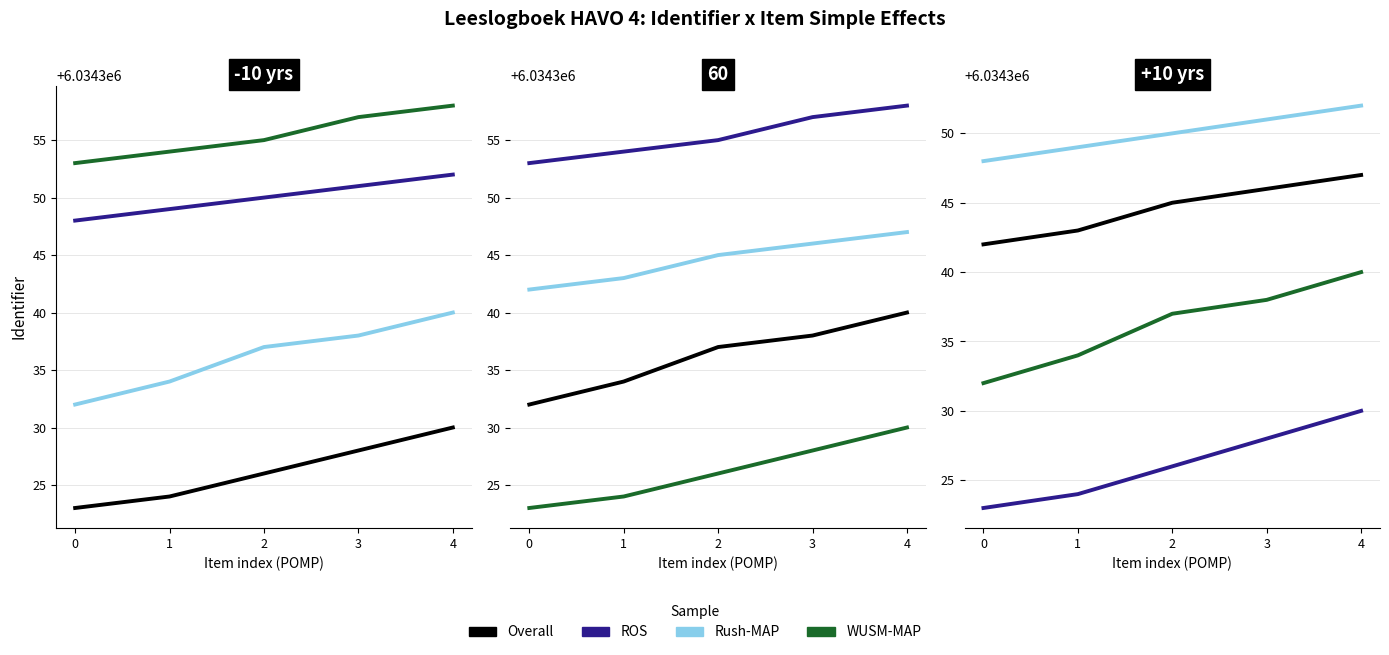

Does the chart have visible grid lines?

Yes